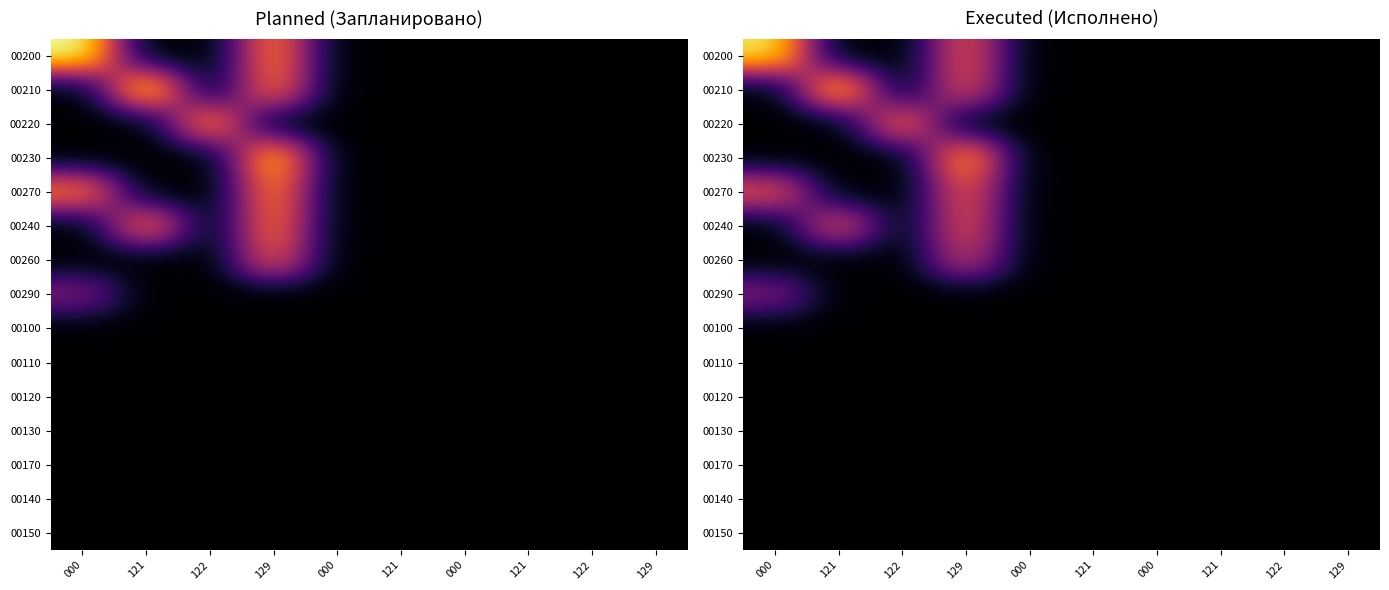

Where is 00170 nearest to the value 0?

000